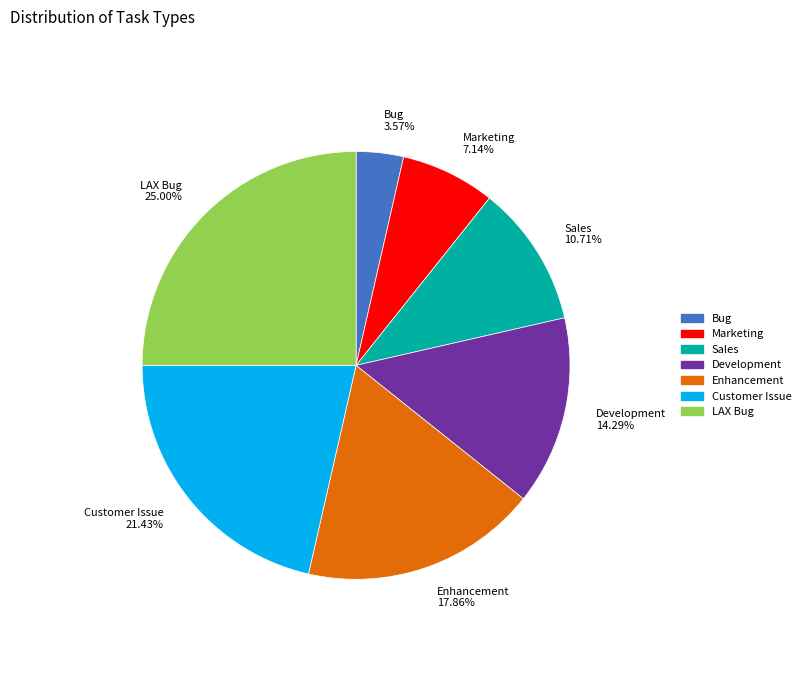

Which category has the biggest portion of the pie?

LAX Bug